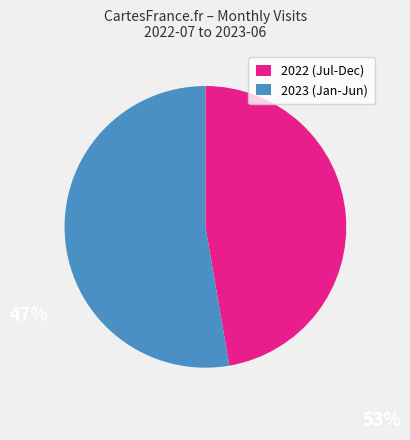

Combined, do 2023 (Jan-Jun) and 2022 (Jul-Dec) account for over 50%?

Yes